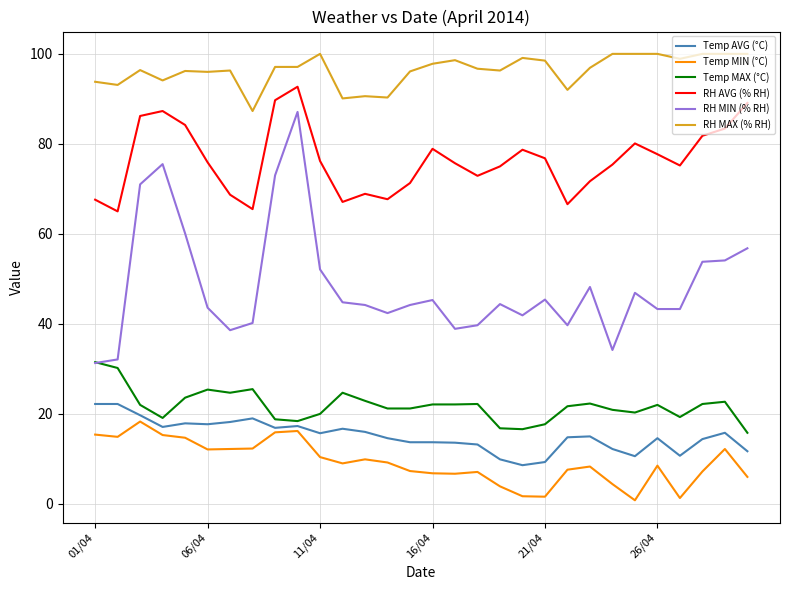

True or false: Temp AVG (°C) and RH AVG (% RH) intersect in this chart.

False